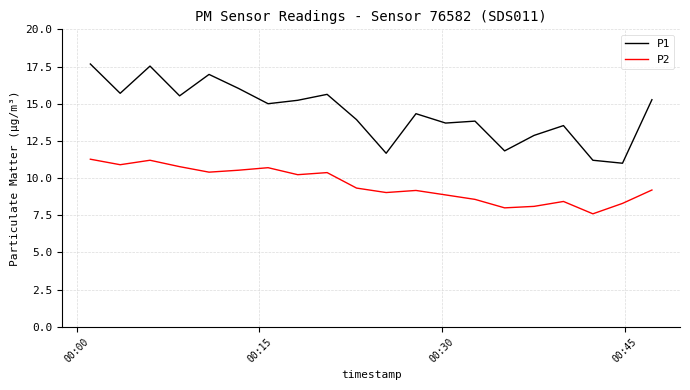

What is the difference between the maximum and minimum values in the P2 series?

3.7